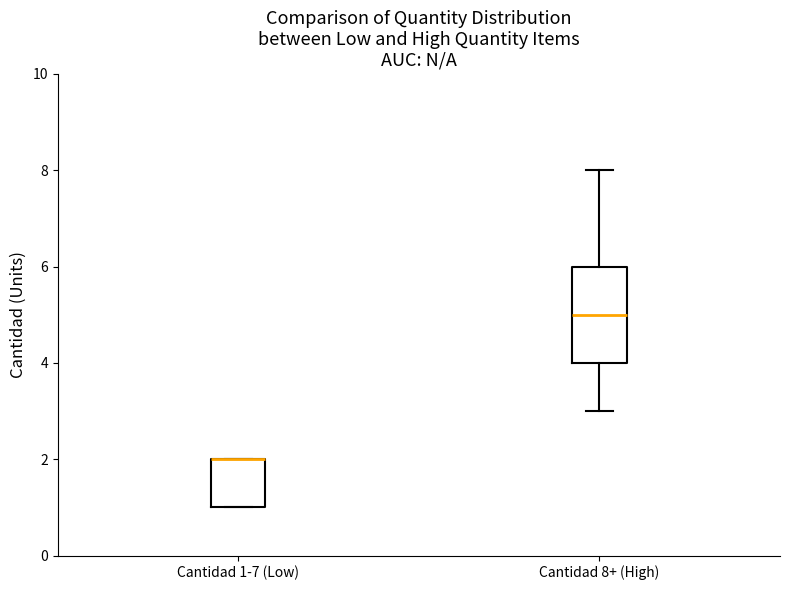

Comparing the boxes themselves (not the whiskers), which one is the tallest?

Cantidad 8+ (High)